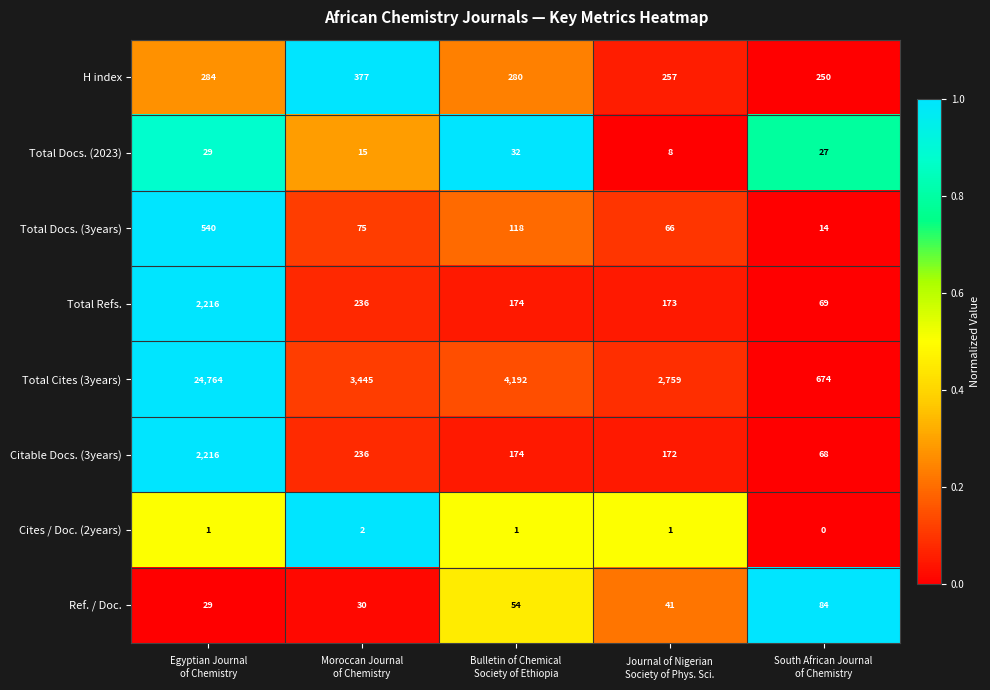

What is the difference between the highest and lowest values at Bulletin of Chemical
Society of Ethiopia?

4191